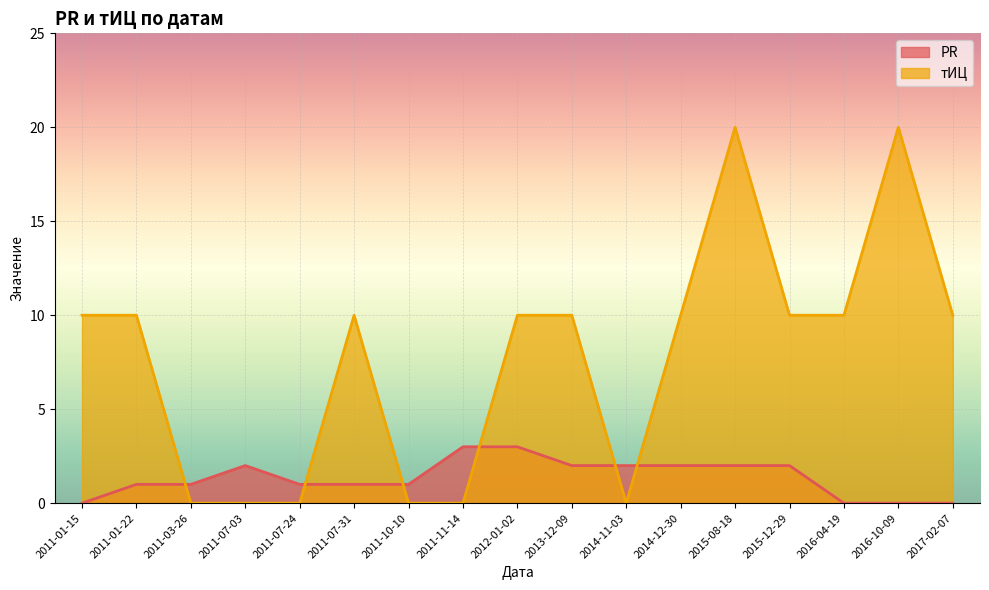

At which category does the chart reach its minimum across all series?

2011-01-15